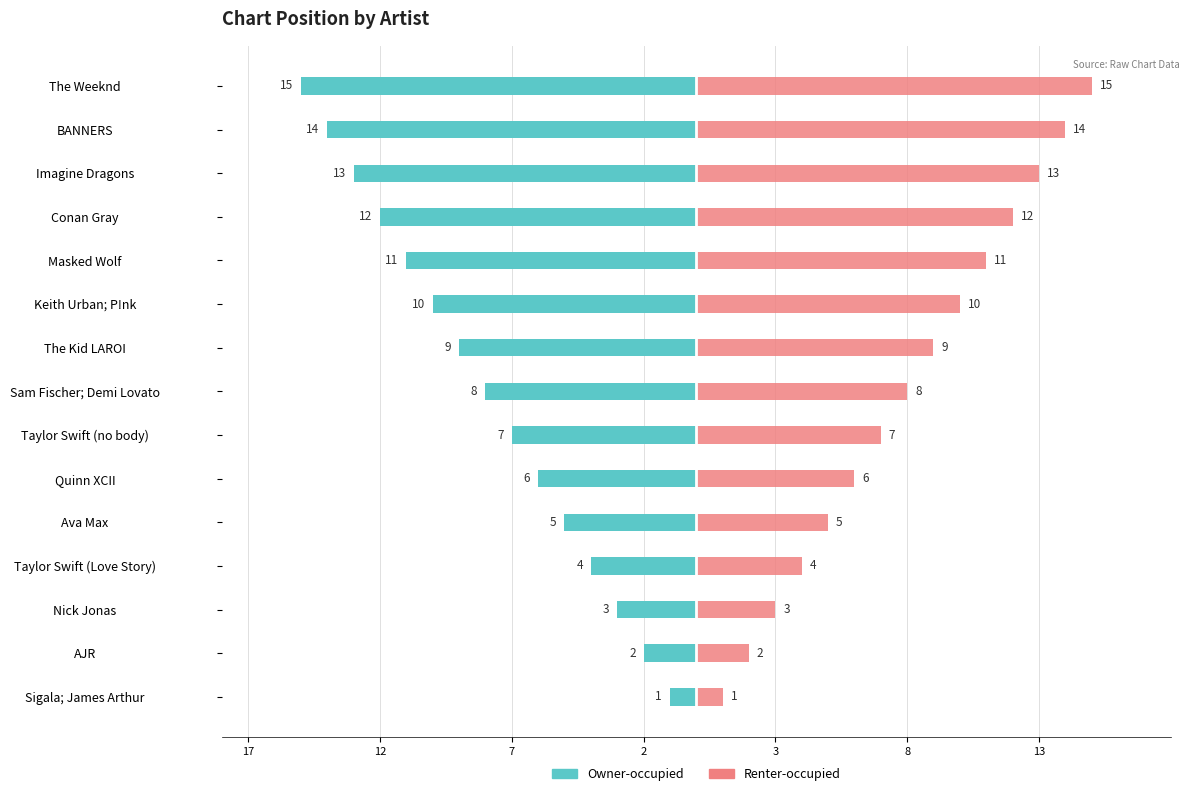

Which series has the largest range (max minus min)?

Owner-occupied